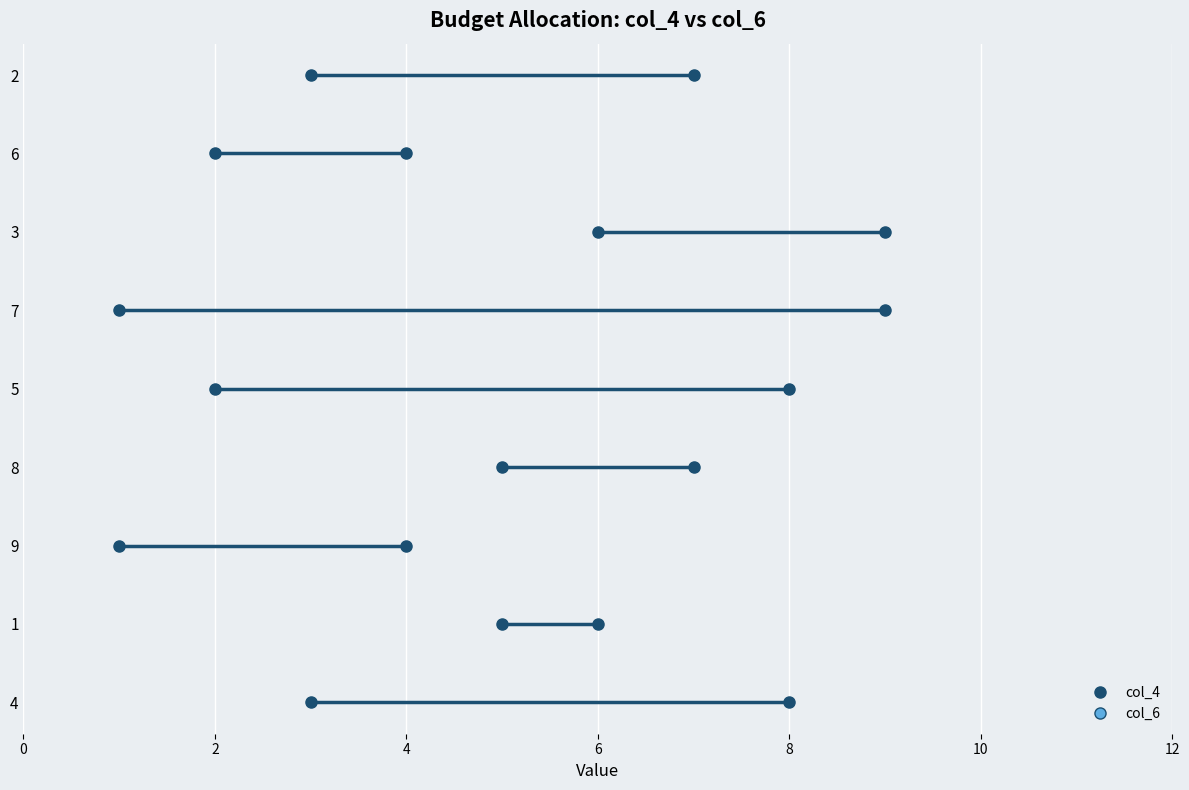

At how many categories does at least one series exceed 2?

9